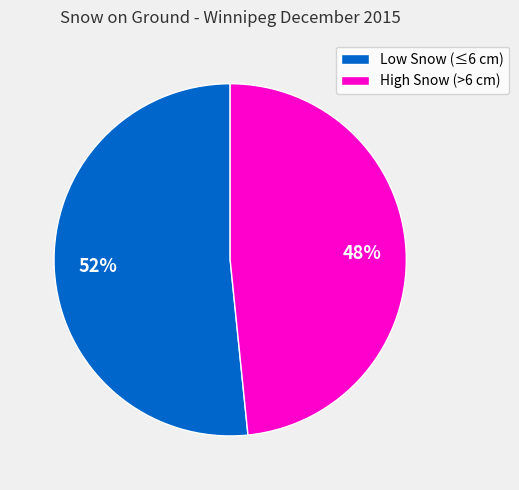

Which has a higher value, High Snow (>6 cm) or Low Snow (≤6 cm)?

Low Snow (≤6 cm)